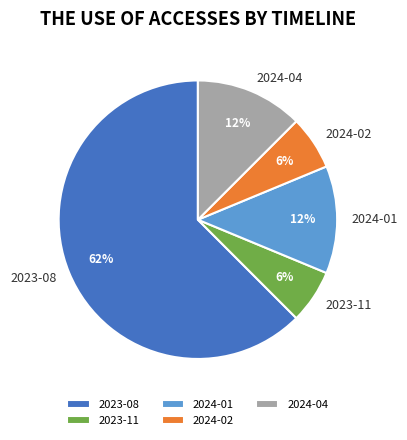

The 2023-11 slice represents 6% of the pie. True or false?

True